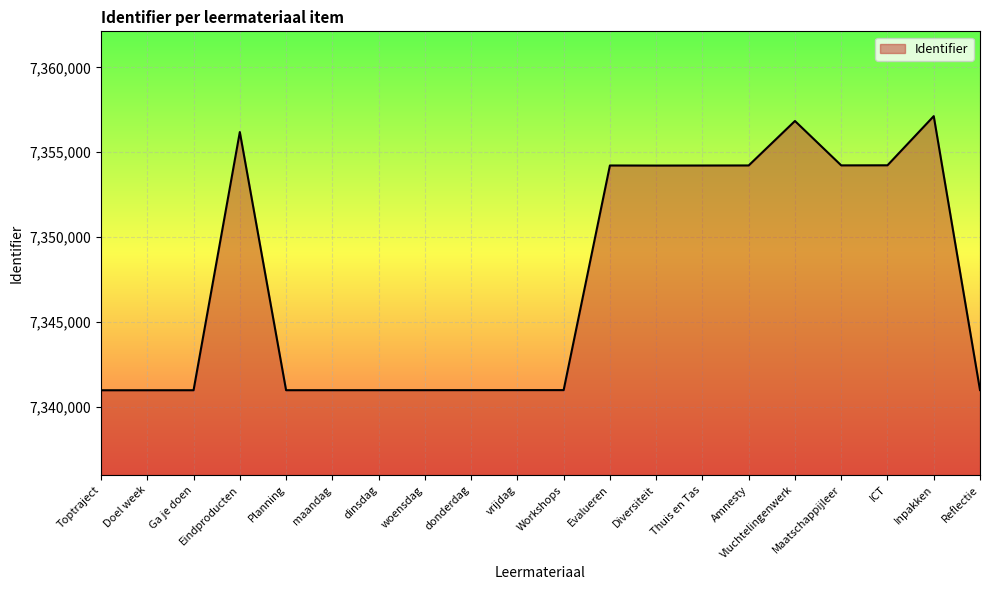

Where is the data nearest to the value 7349046?

Diversiteit